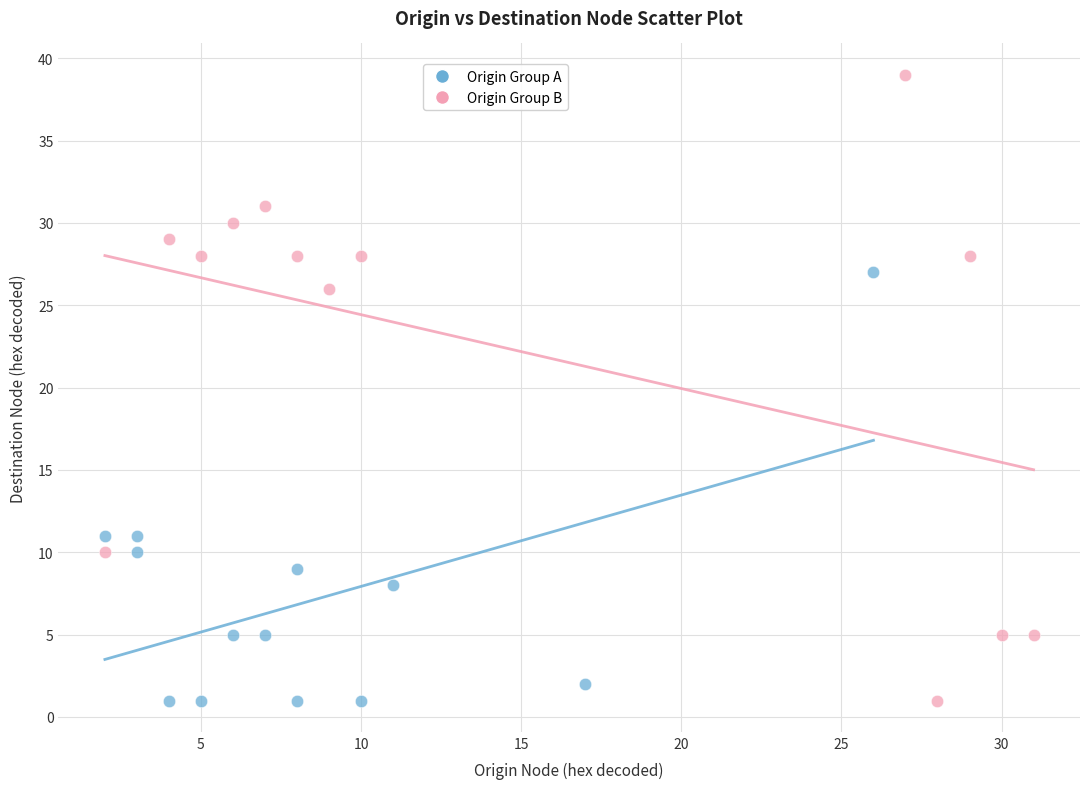

Which series reaches the maximum Y coordinate?

Origin Group B